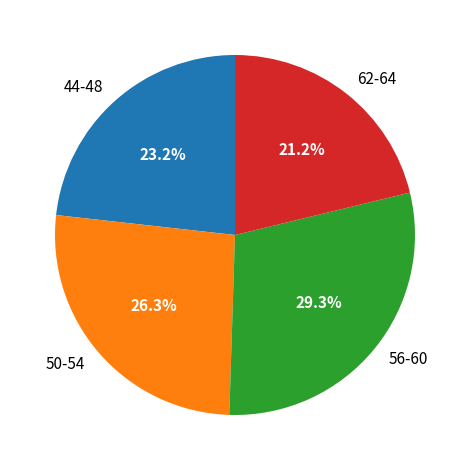

Approximately how many times larger is the value at 50-54 compared to 44-48?

1.1